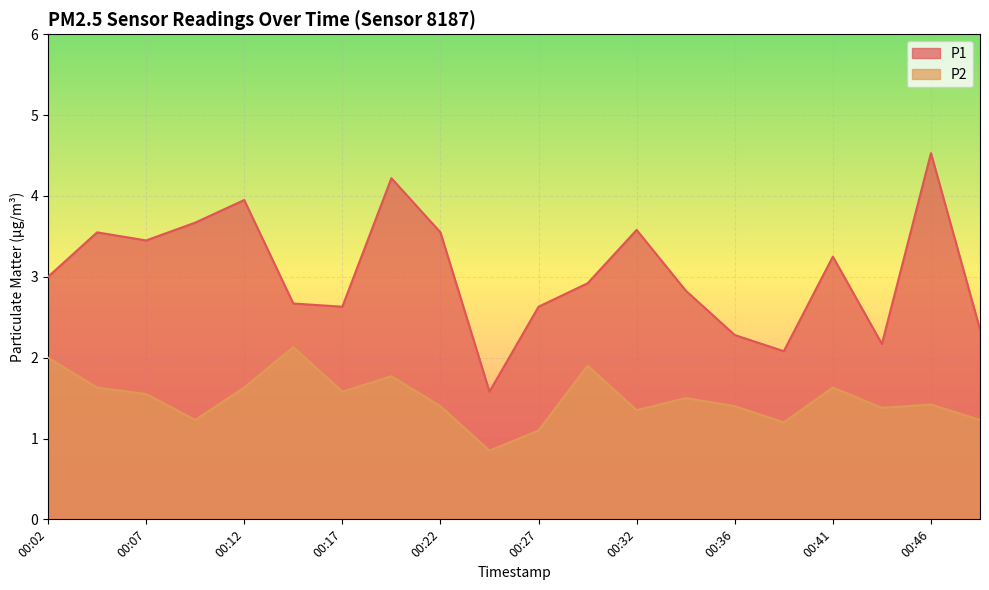

Reading left to right, list all the values displayed in this chart.

P1: 00:02=3.0	00:04=3.5	00:07=3.5	00:09=3.7	00:12=4.0	00:14=2.7	00:17=2.6	00:19=4.2	00:22=3.5	00:24=1.6	00:27=2.6	00:29=2.9	00:32=3.6	00:34=2.8	00:36=2.3	00:39=2.1	00:41=3.2	00:44=2.2	00:46=4.5	00:49=2.4
P2: 00:02=2.0	00:04=1.6	00:07=1.6	00:09=1.2	00:12=1.6	00:14=2.1	00:17=1.6	00:19=1.8	00:22=1.4	00:24=0.8	00:27=1.1	00:29=1.9	00:32=1.4	00:34=1.5	00:36=1.4	00:39=1.2	00:41=1.6	00:44=1.4	00:46=1.4	00:49=1.2